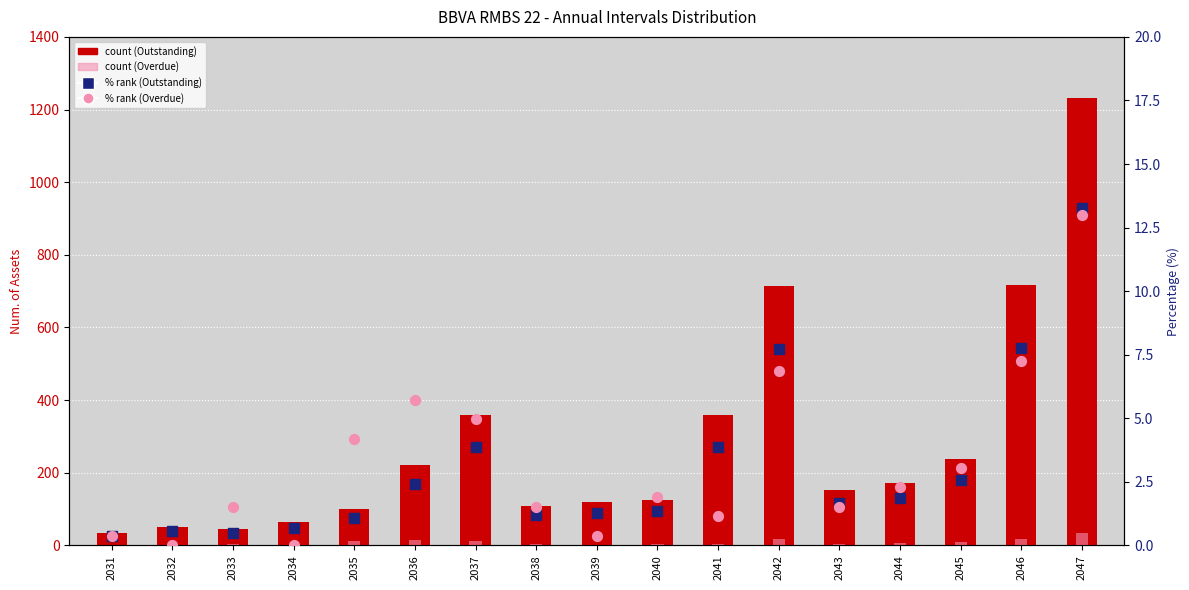

What is the total value across all series at 2039?

122.7